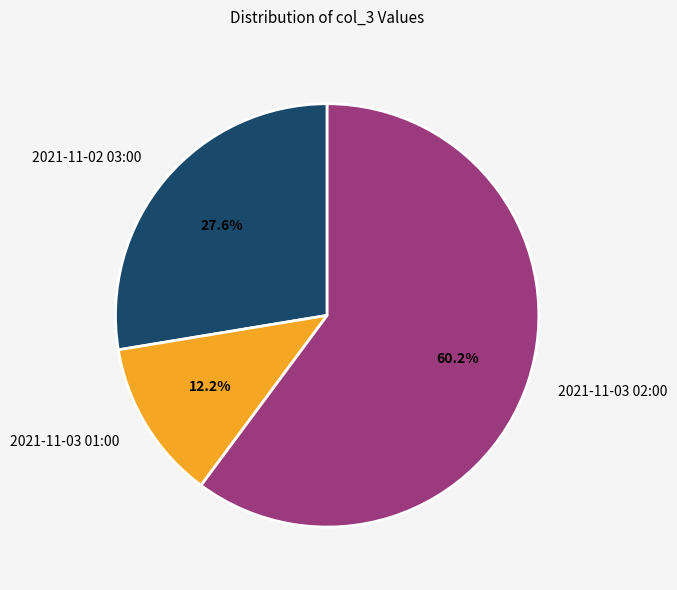

To the nearest percent, what is the combined percentage of 2021-11-02 03:00 and 2021-11-03 01:00?

40%